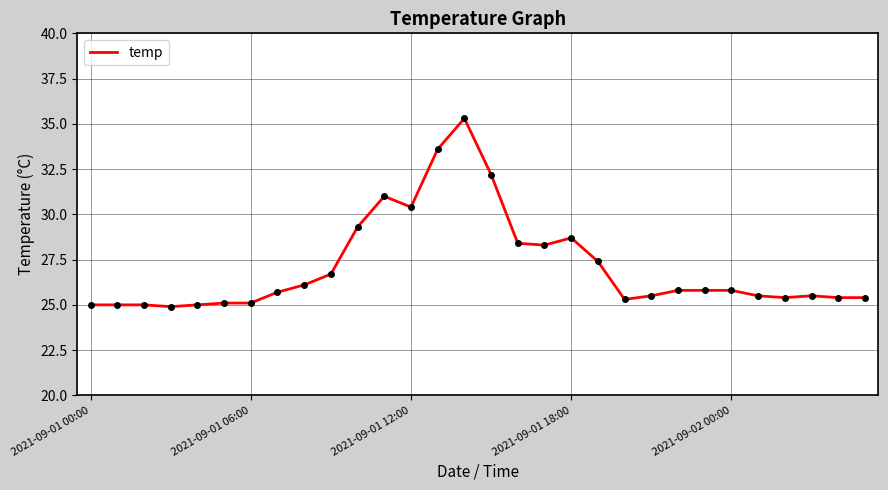

How many lines are shown in the chart?

1